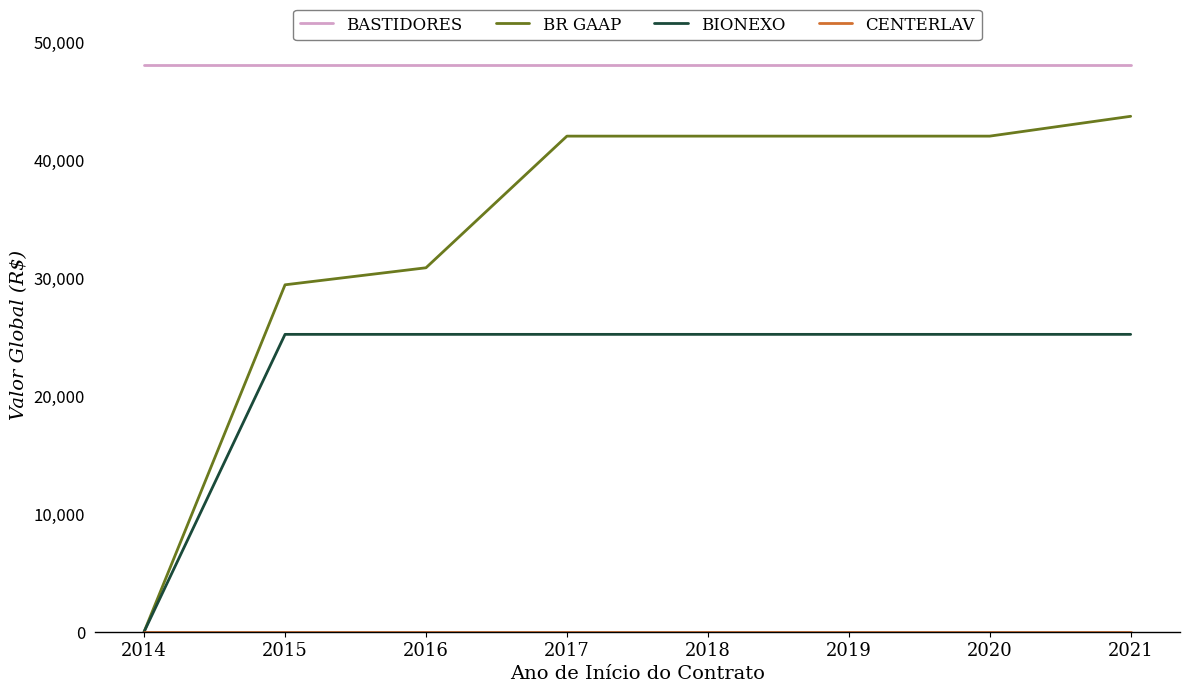

What is the greatest value displayed?

48000.0